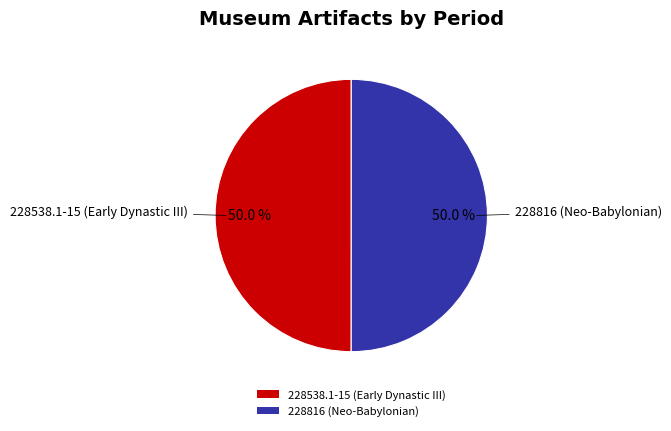

Combined, what portion of the pie is 228816 (Neo-Babylonian) and 228538.1-15 (Early Dynastic III)?

100.0%